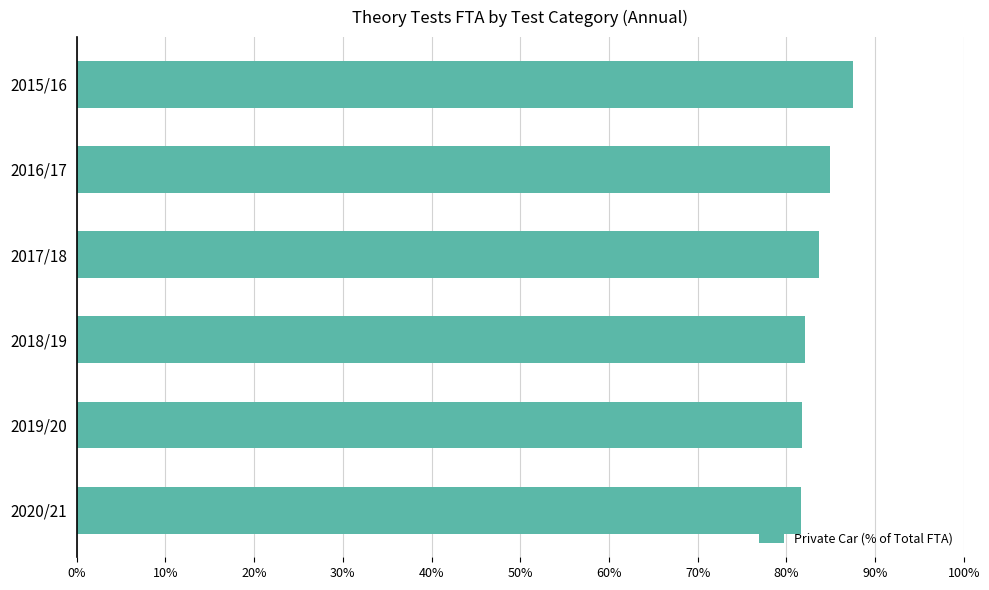

What is the label of the 6th bar from the top?

2020/21